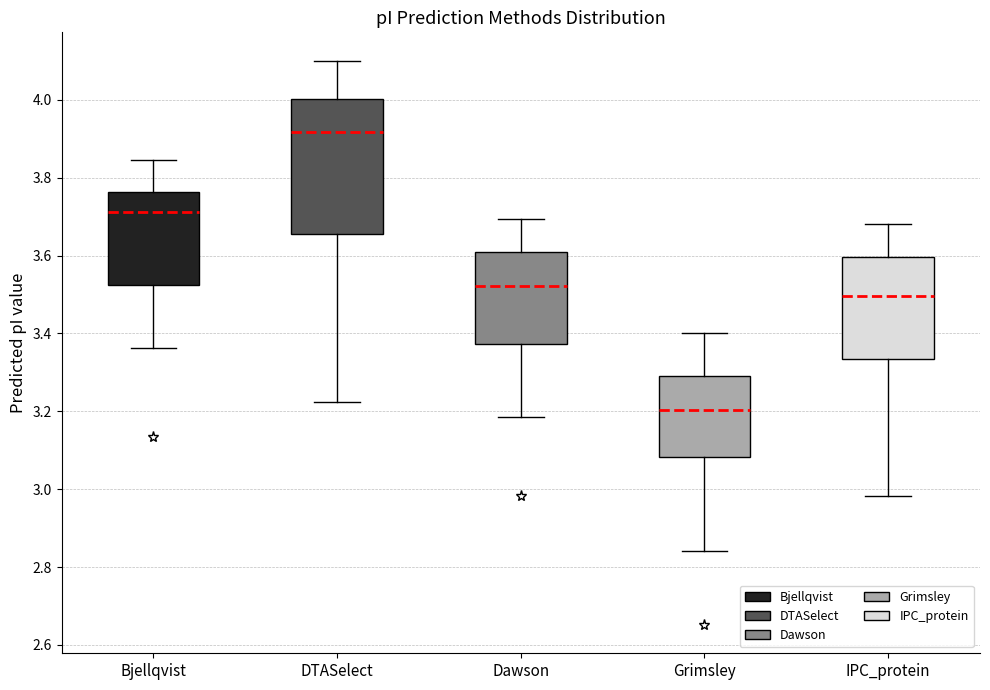

Comparing the boxes themselves (not the whiskers), which one is the tallest?

DTASelect